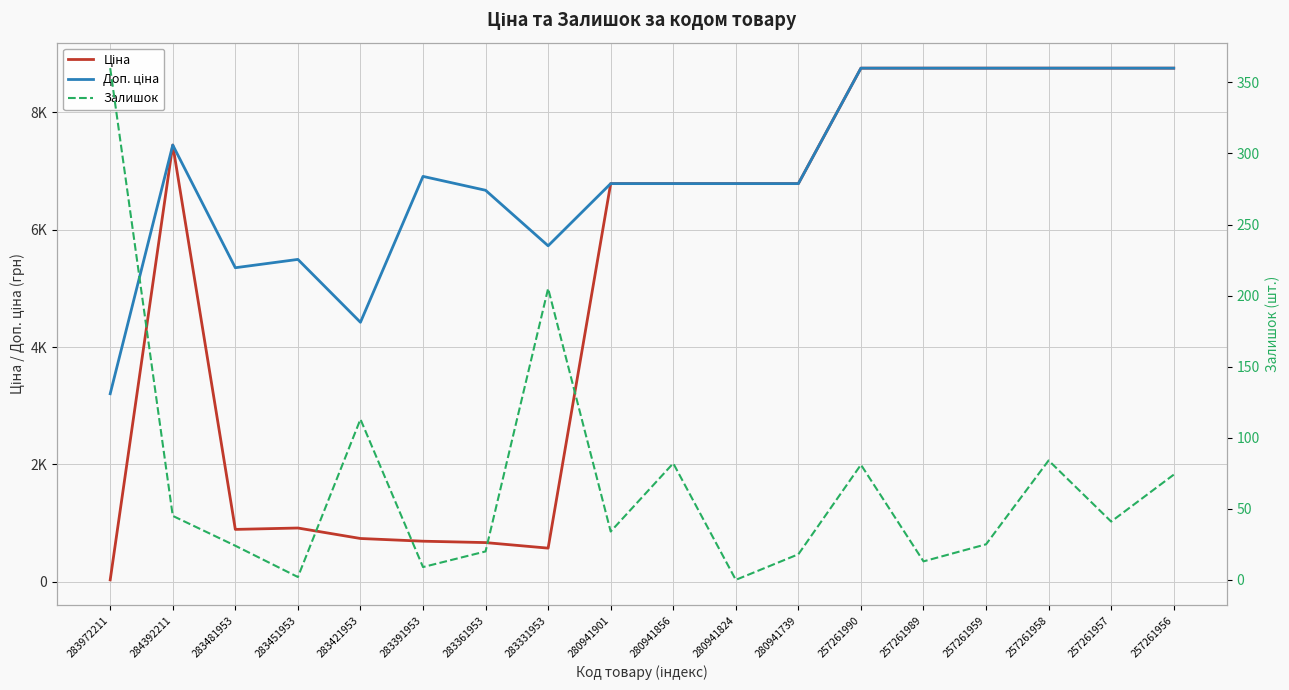

Which category has the highest value across all series?

257261990